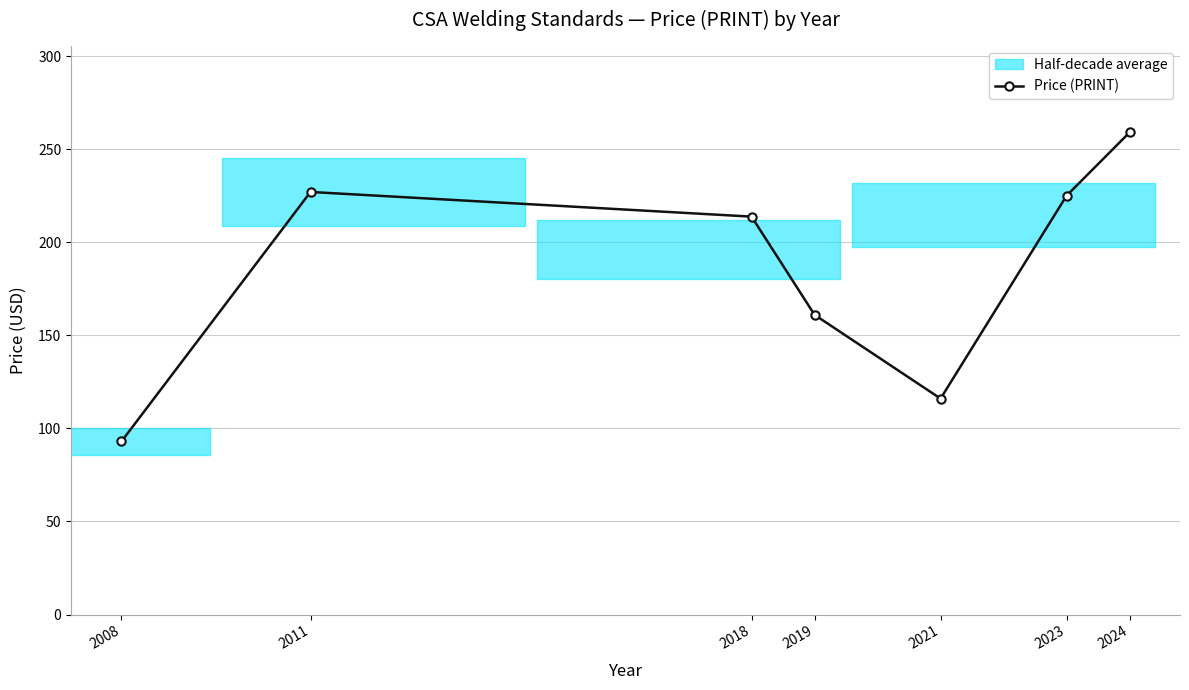

What is the value of the 2nd point from the left?

227.0